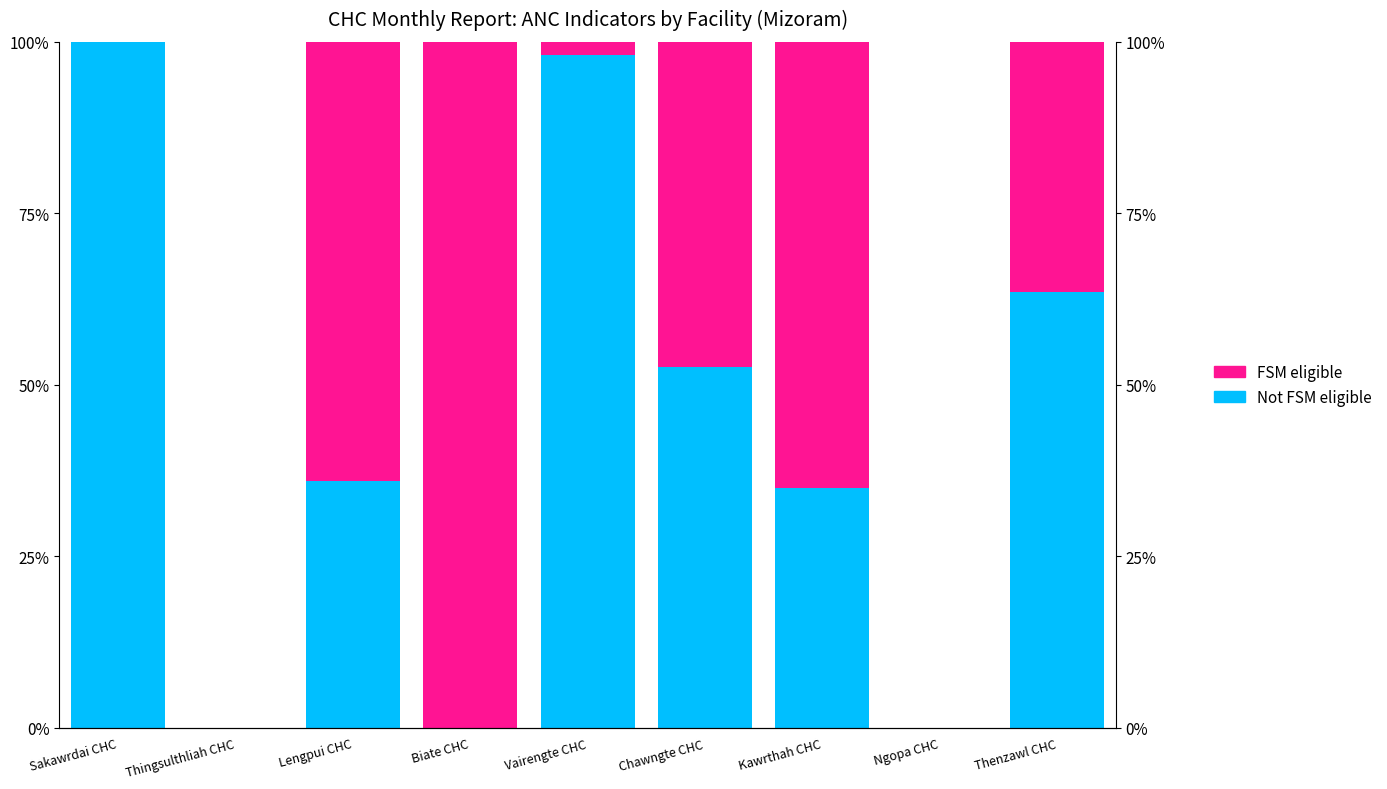

List the series in order of their peak value, lowest first.

Not FSM eligible, FSM eligible